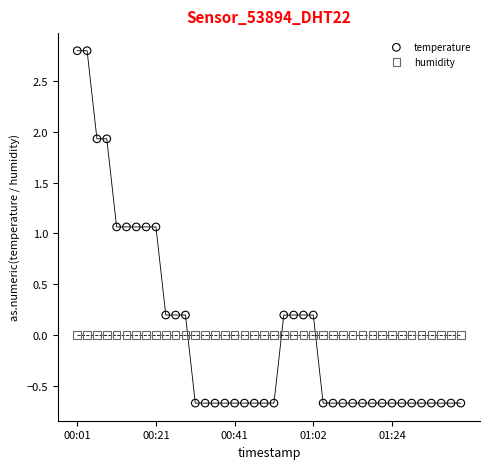

Which series contains the lowest Y value?

temperature